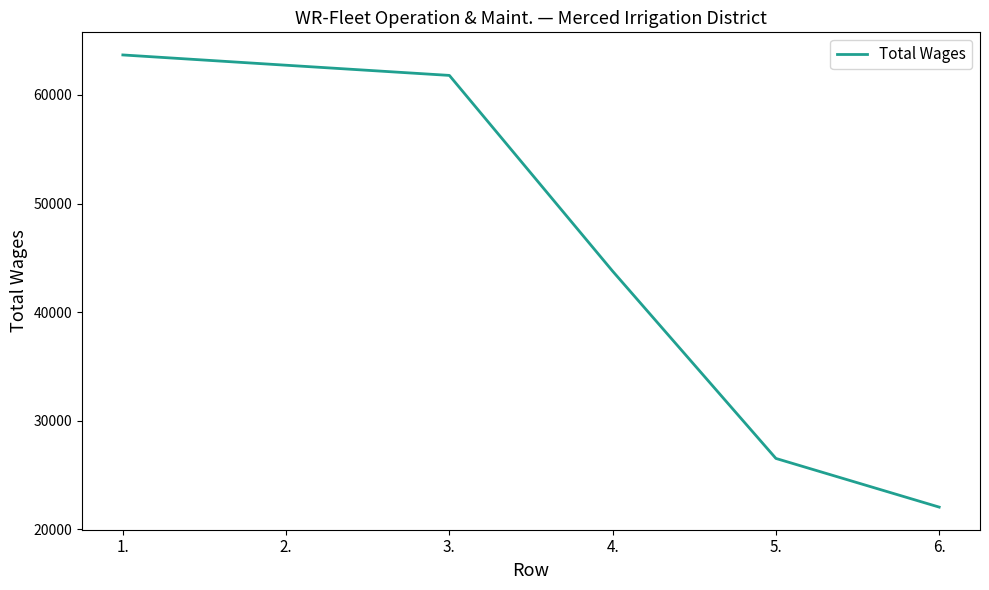

What is the sum of the values at 4. and 3.?

105577